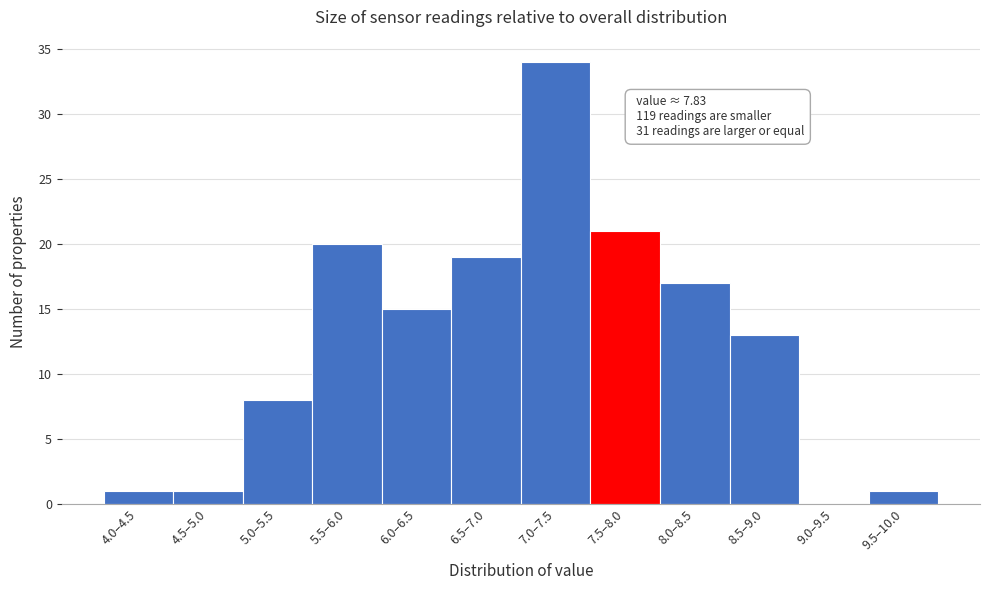

Reading left to right, what are all the values shown in this chart?

4.0–4.5=1	4.5–5.0=1	5.0–5.5=8	5.5–6.0=20	6.0–6.5=15	6.5–7.0=19	7.0–7.5=34	7.5–8.0=21	8.0–8.5=17	8.5–9.0=13	9.0–9.5=0	9.5–10.0=1